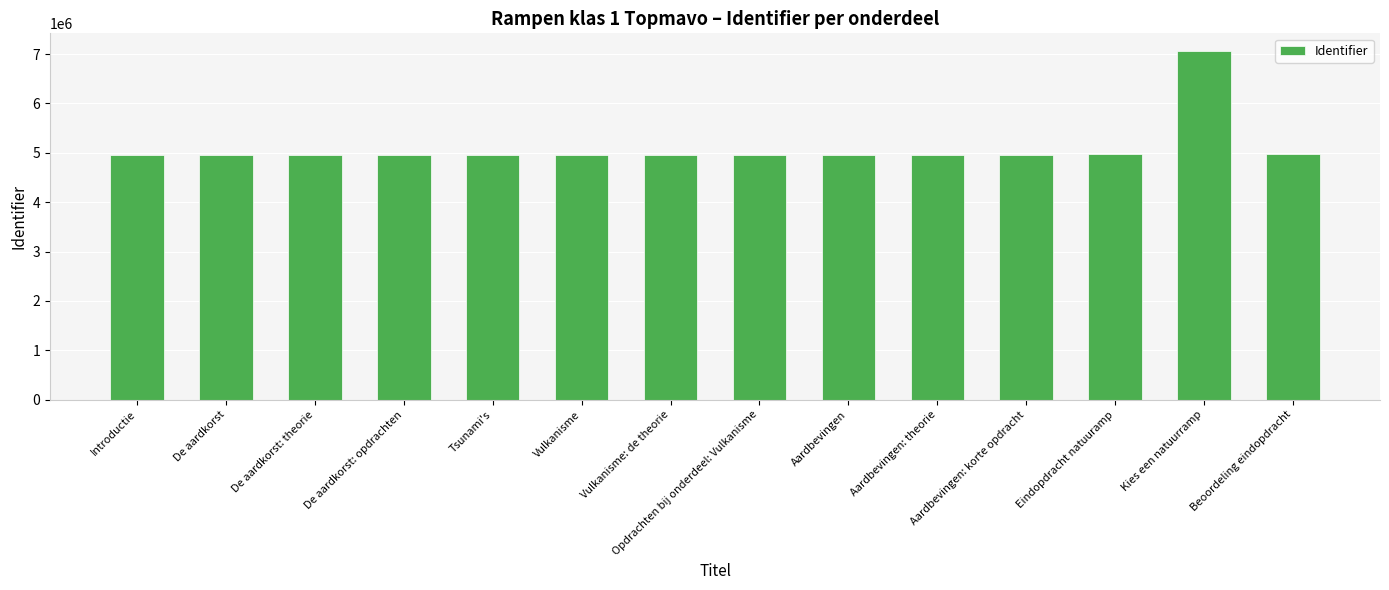

How many values exceed 4964610?

6